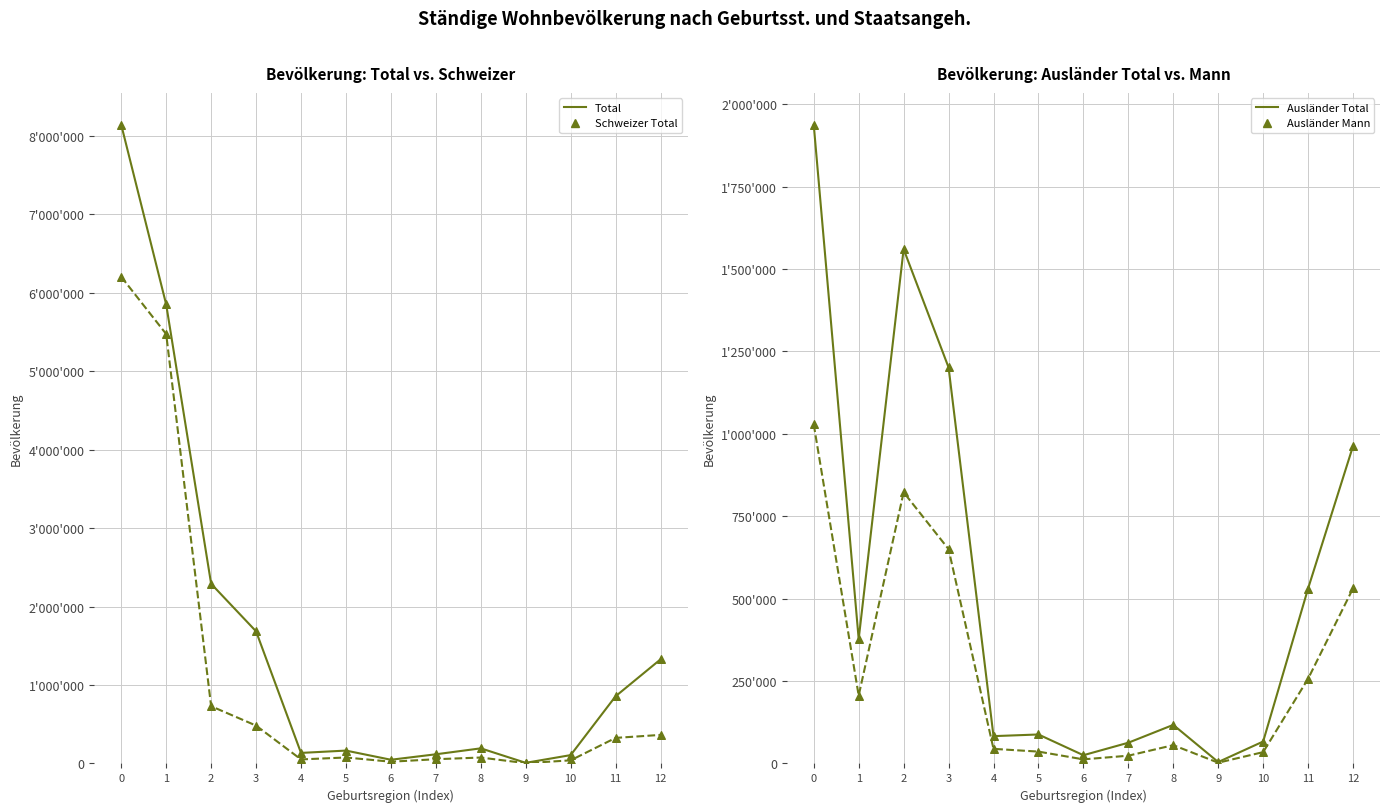

Which series has the largest Y range (max minus min)?

Total